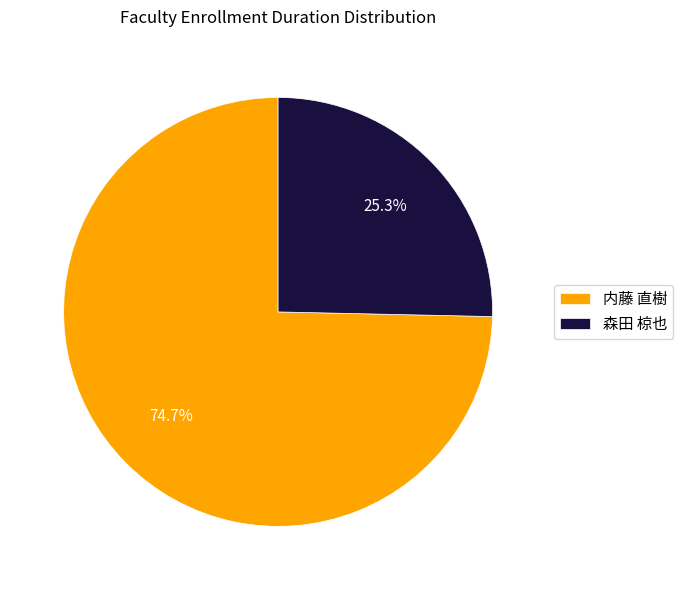

What is the majority slice?

内藤 直樹